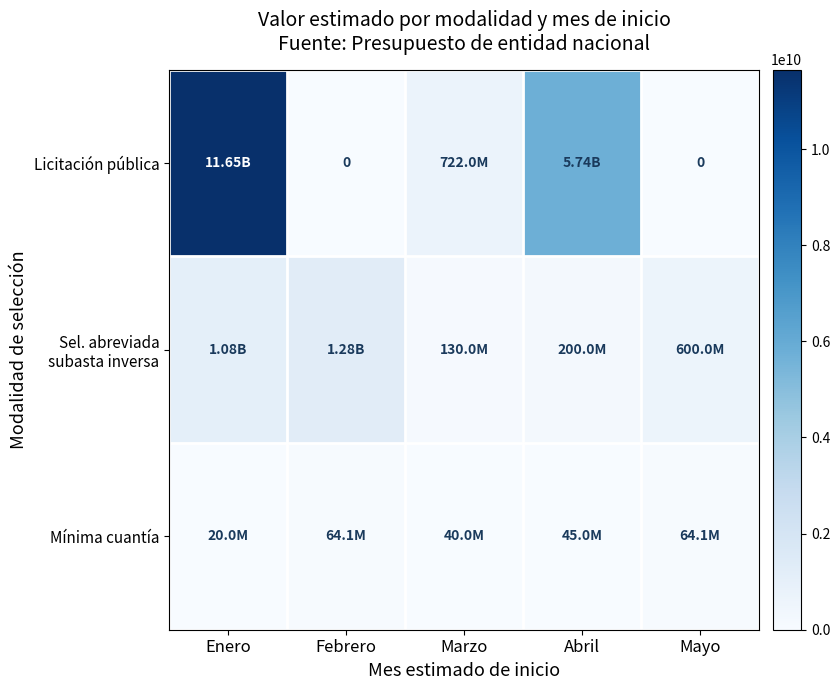

What is the spread (max minus min) of values at Mayo?

600000000